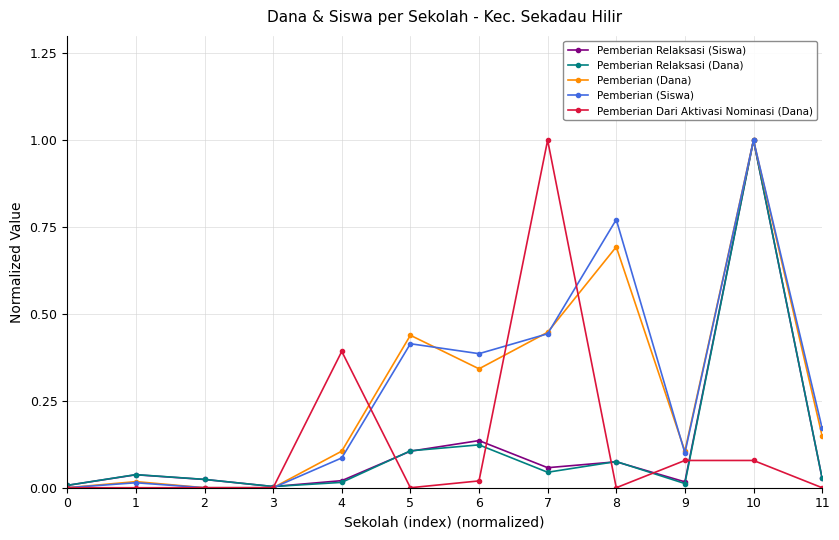

The Pemberian Relaksasi (Siswa) series shows 0.1 at 8. True or false?

True